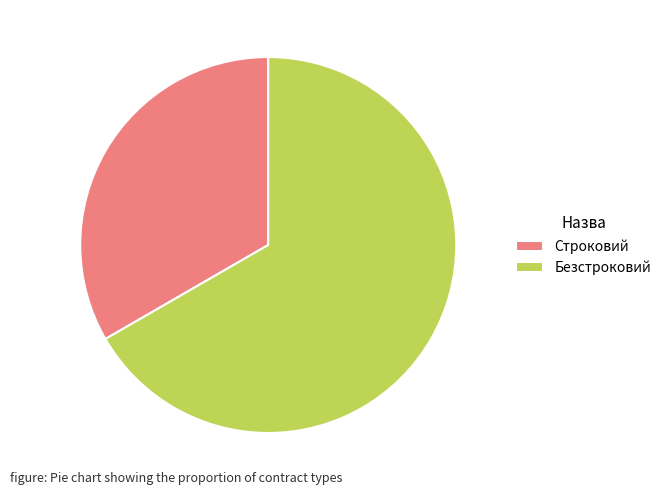

True or false: Строковий accounts for 27% of the total.

False